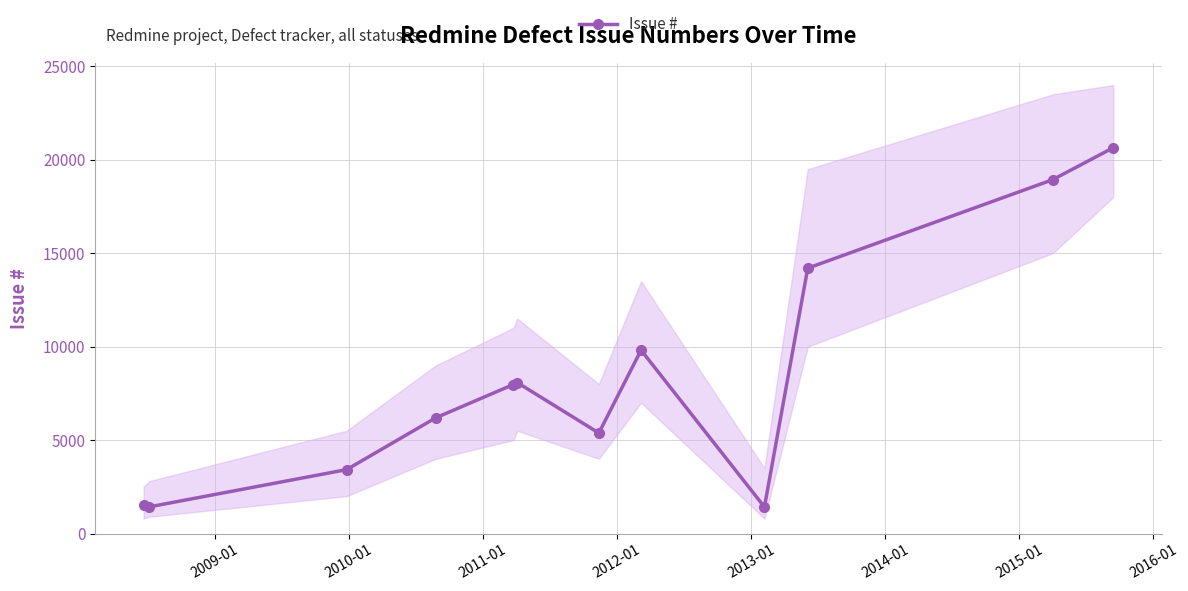

How many interior local peaks does the Issue # series have?

2